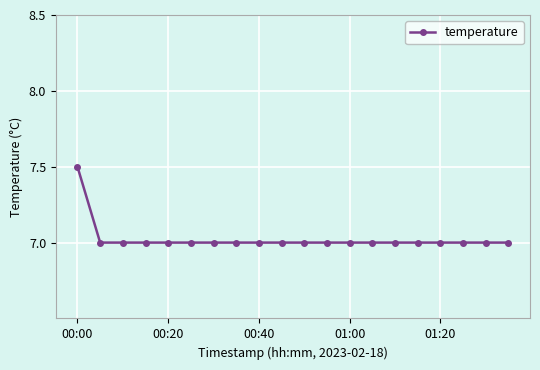

What is the sum of all values?

140.5